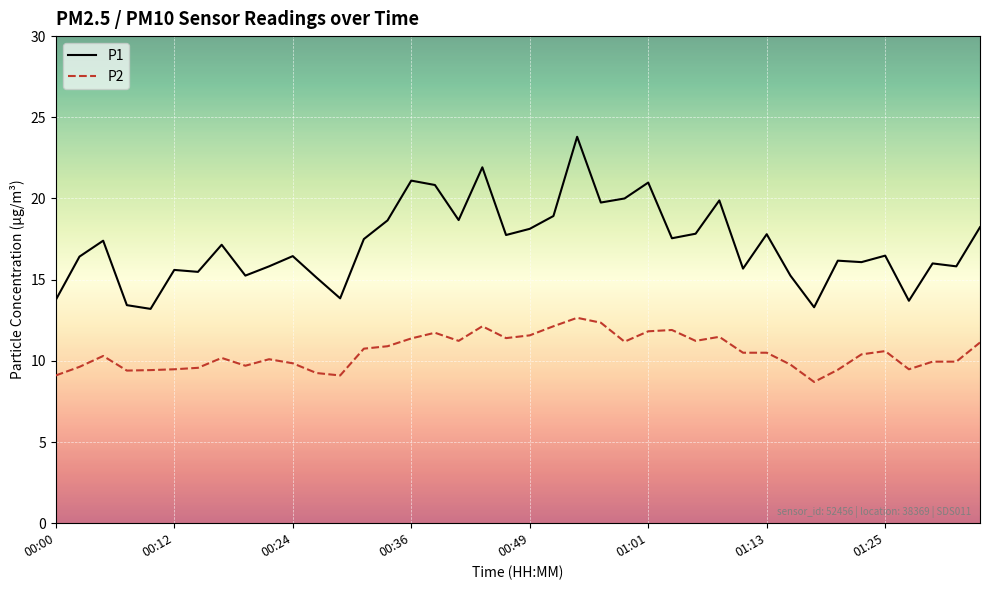

Rank the series by their average value, from lowest to highest.

P2, P1